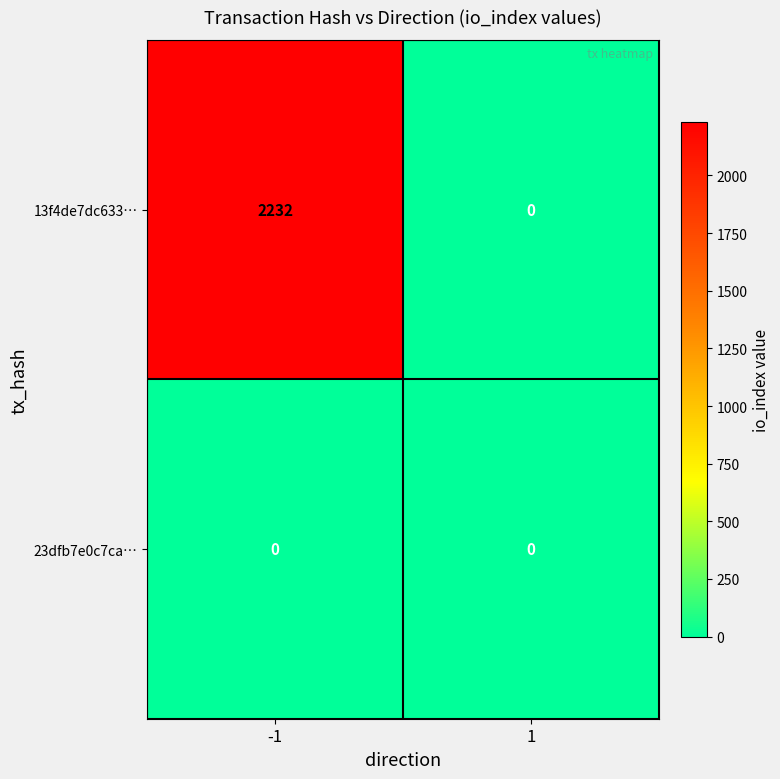

How many categories are shown in the chart?

2